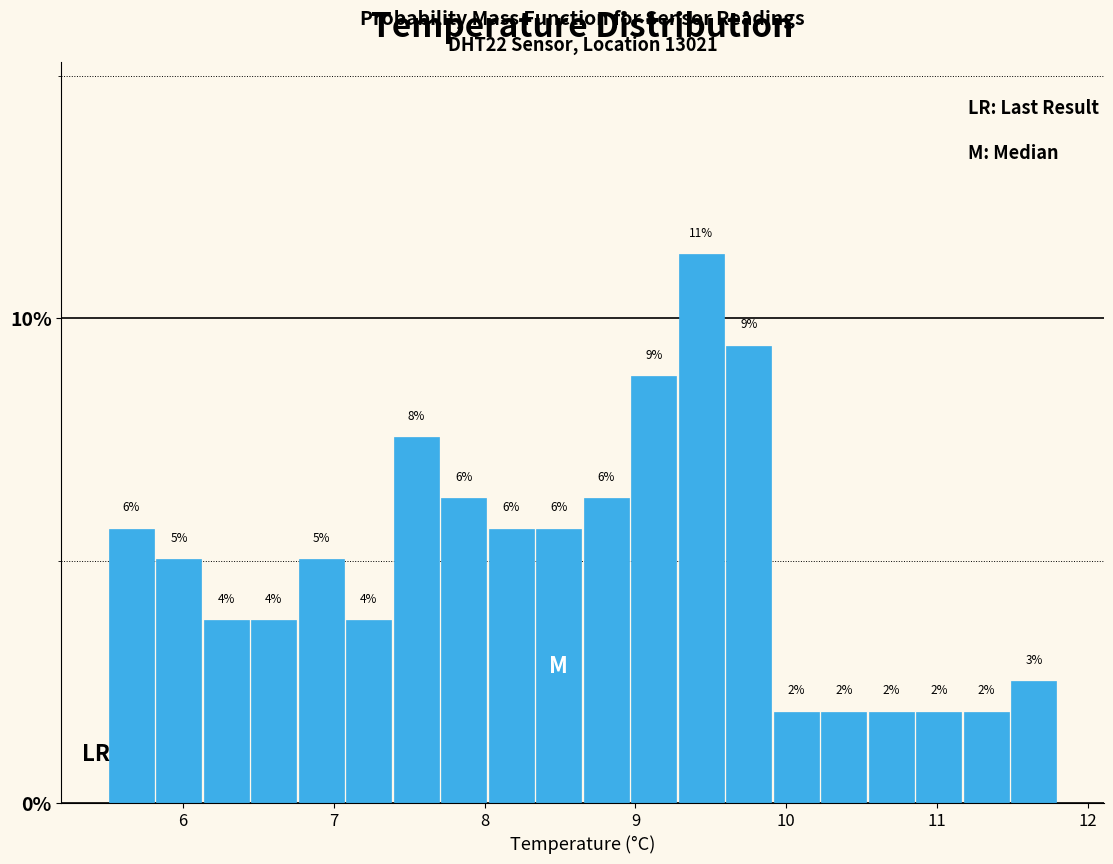

Read against the x-axis, roughly where is the centre of the tallest bar?

9.4